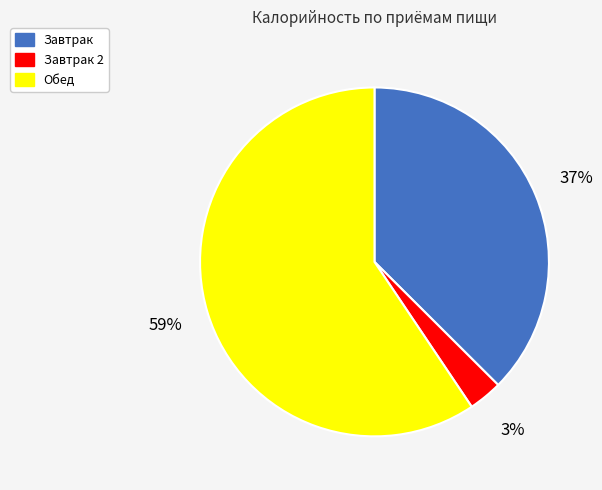

Rank the categories by value from lowest to highest.

Завтрак 2, Завтрак, Обед